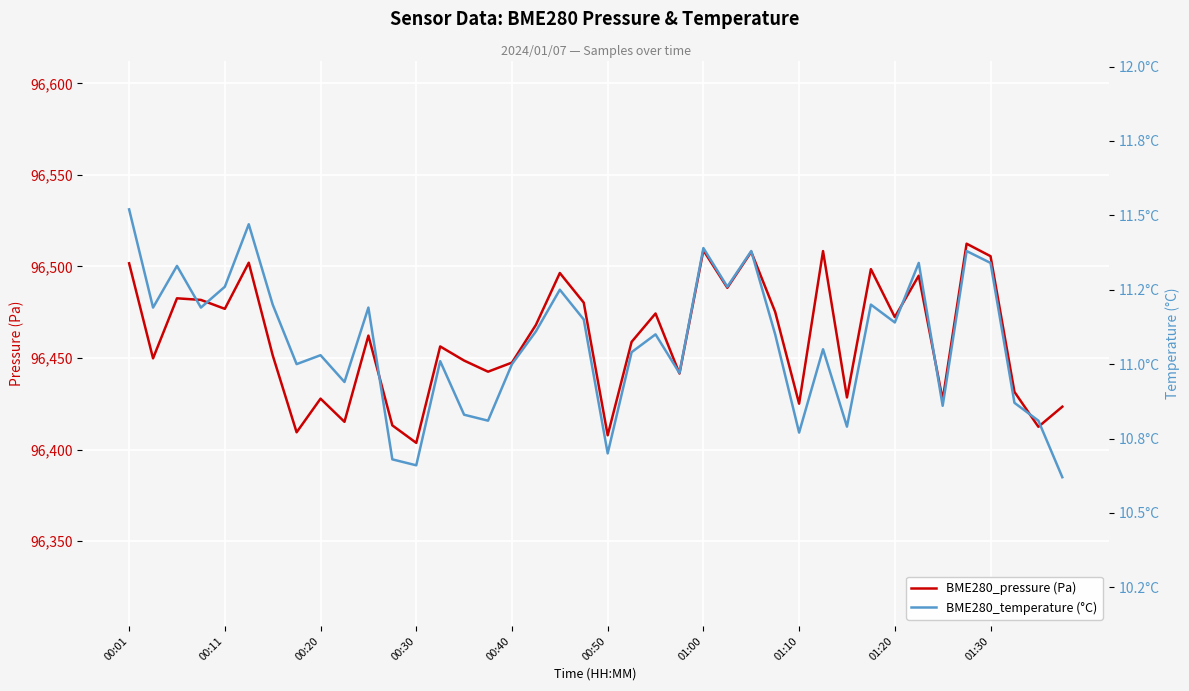

The BME280_pressure (Pa) series shows 141436.5 at 01:00. True or false?

False